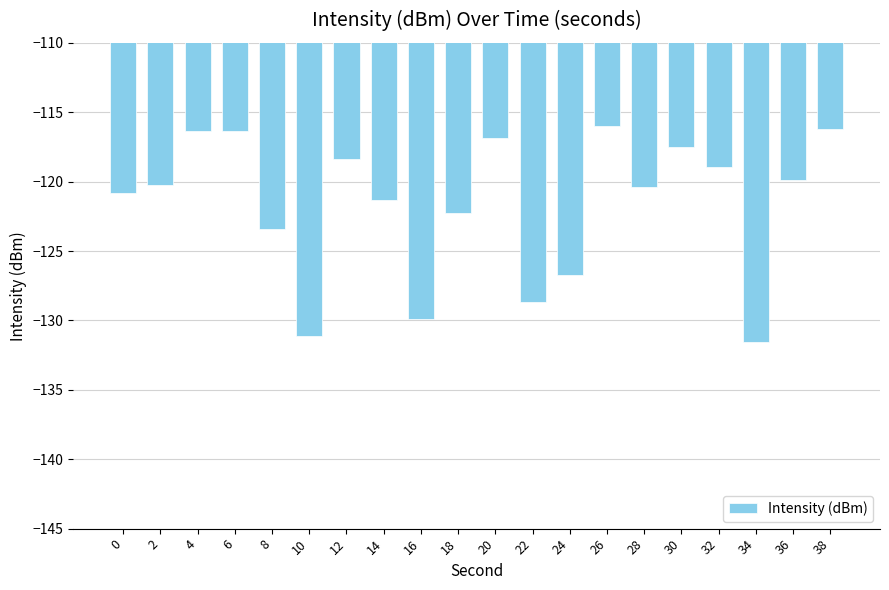

True or false: the data shows -49.0 at 2.

False